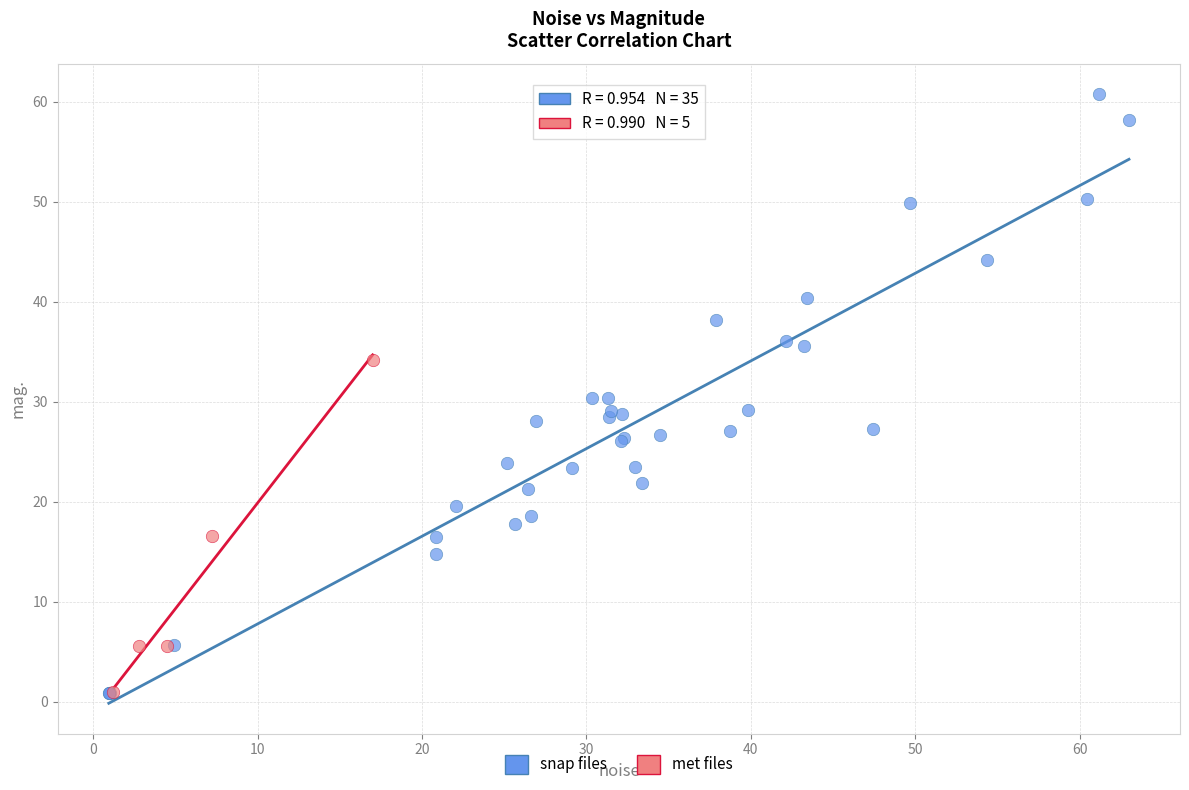

Which series has the widest spread of Y values?

snap files